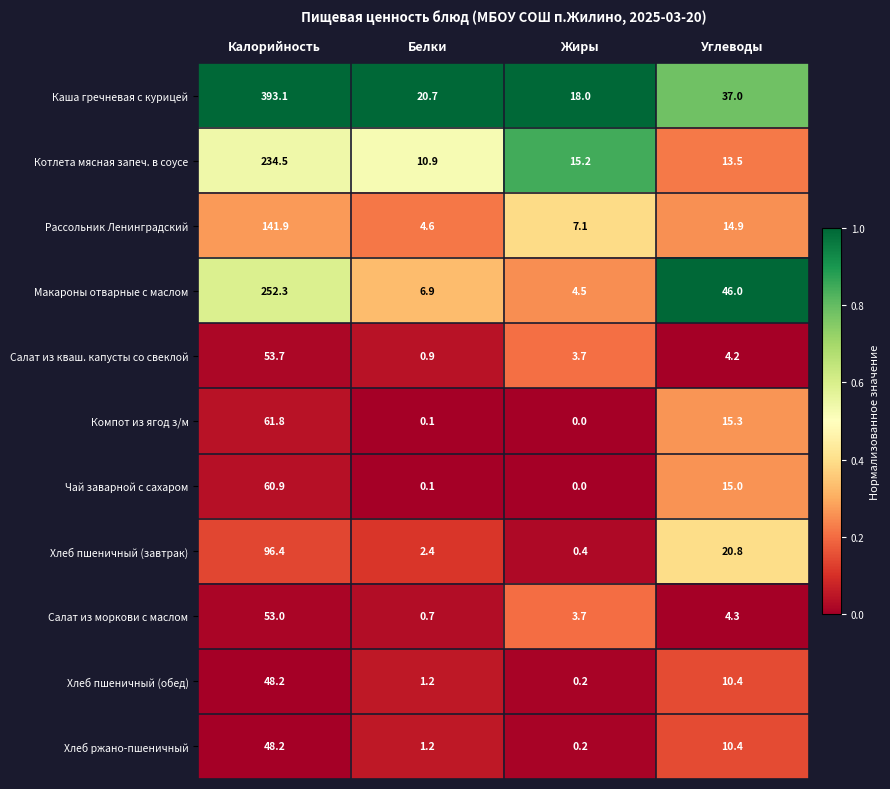

True or false: Чай заварной с сахаром has a value of 39.8 at Калорийность.

False